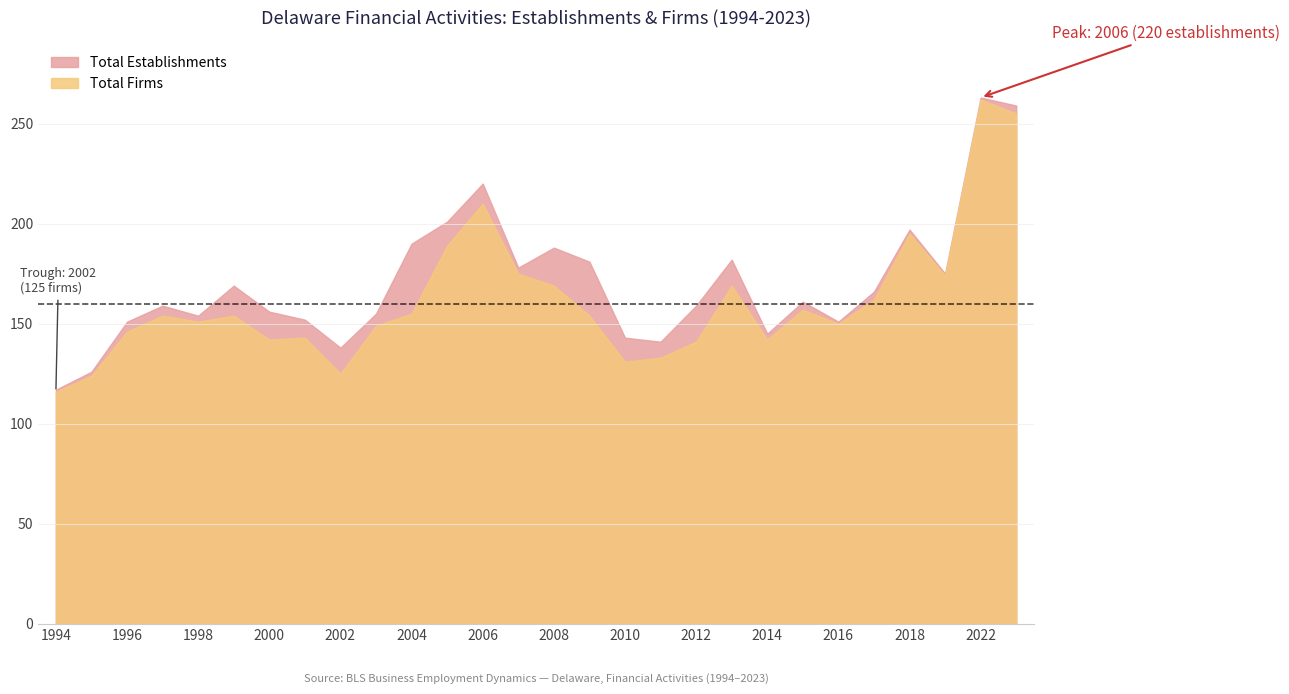

True or false: Total Establishments and Total Firms intersect in this chart.

False